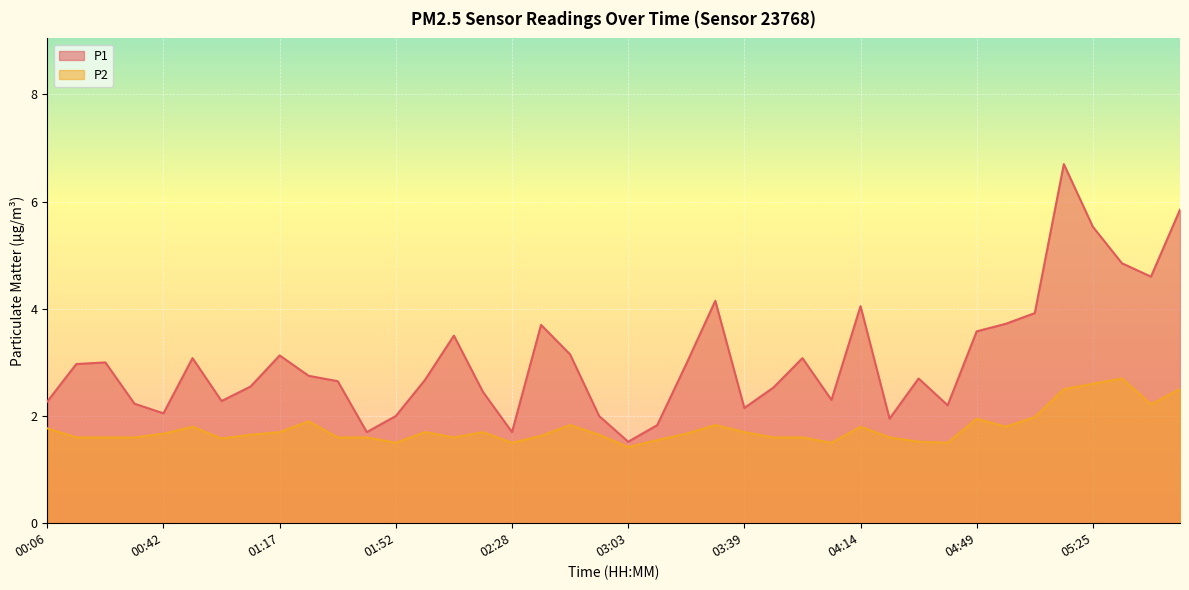

Rank the series by their average value, from highest to lowest.

P1, P2